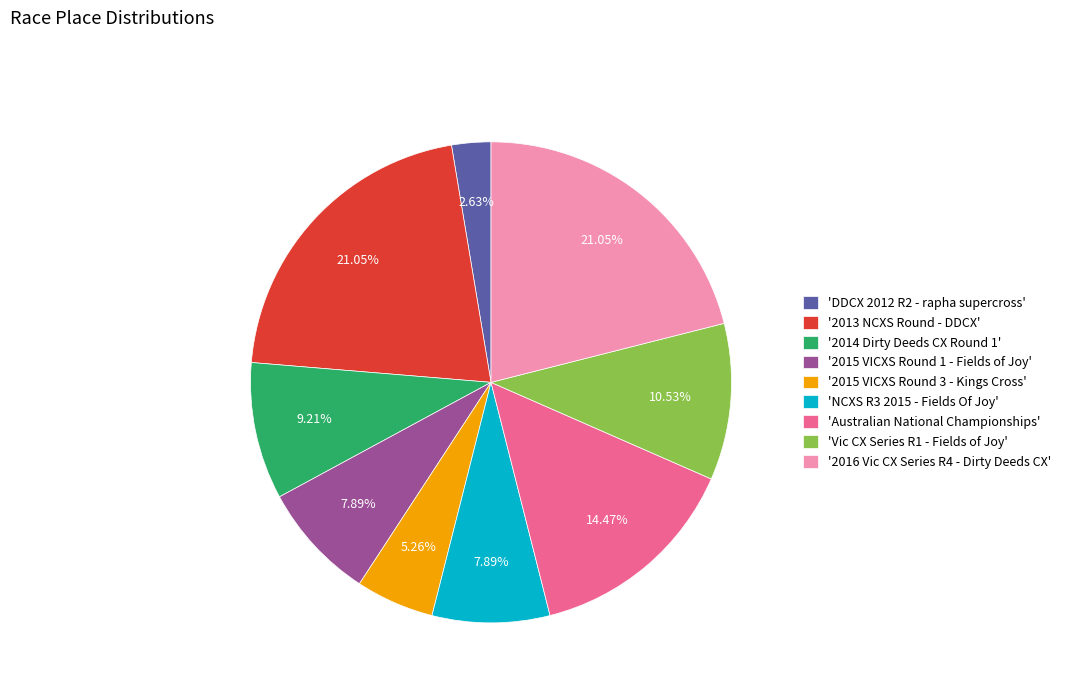

What is the ratio of the value at '2014 Dirty Deeds CX Round 1' to the value at 'DDCX 2012 R2 - rapha supercross'?

3.5